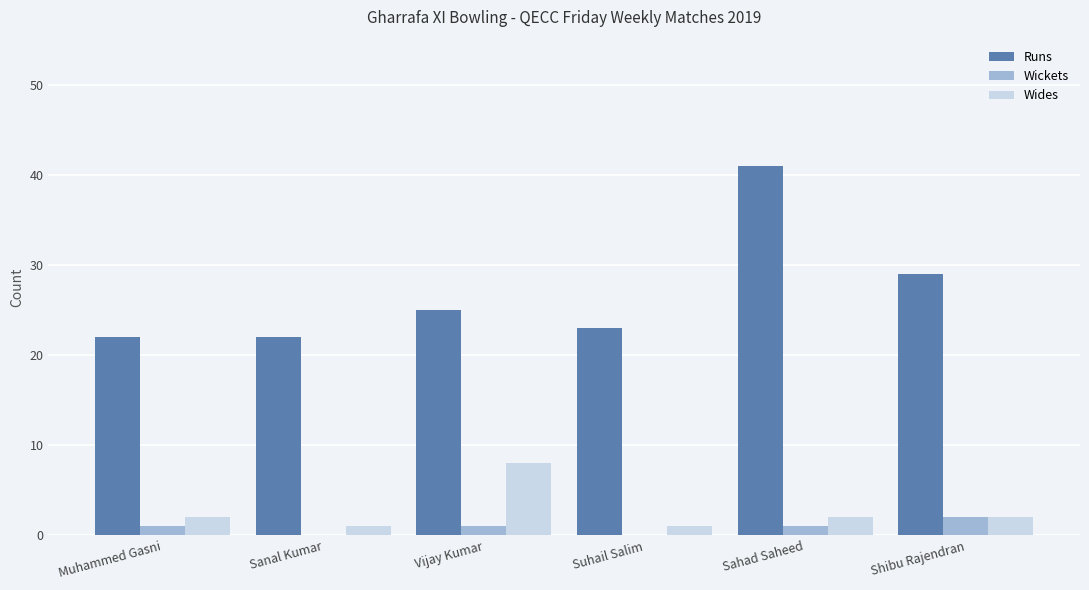

How many groups of bars are there?

6